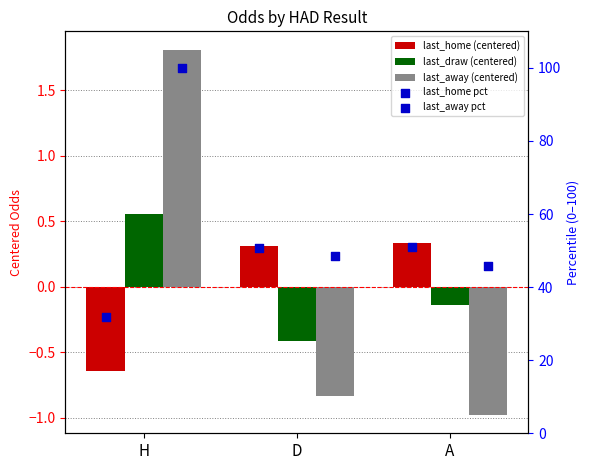

Which series reaches the minimum Y coordinate?

last_away (centered)